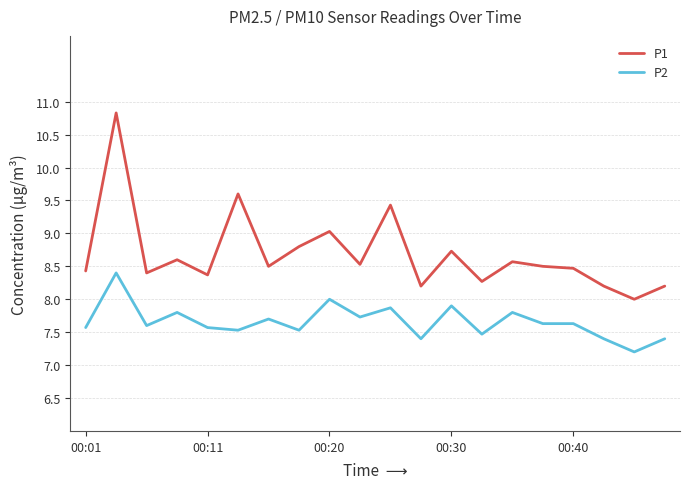

True or false: P1 and P2 cross at least once.

False